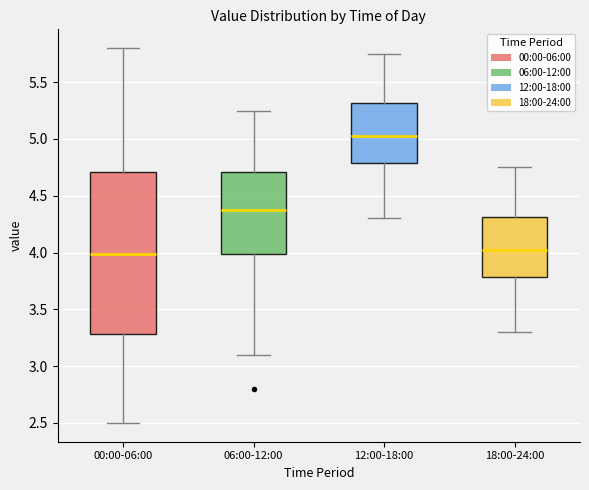

Which box is the tallest, from its lower edge to its upper edge?

00:00-06:00